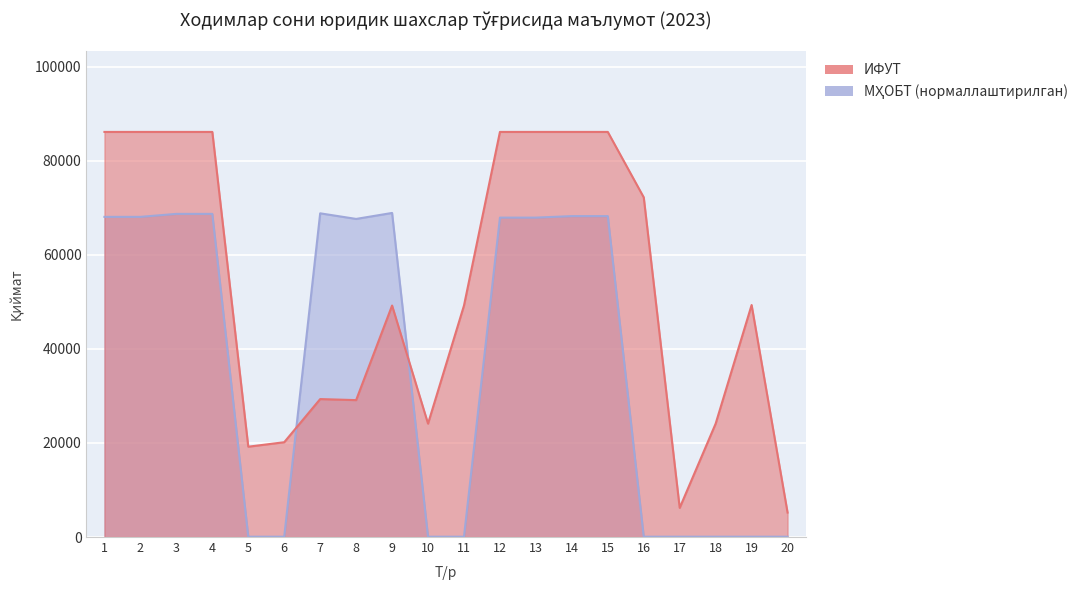

How many intersections are there between ИФУТ and МҲОБТ (scaled)?

2